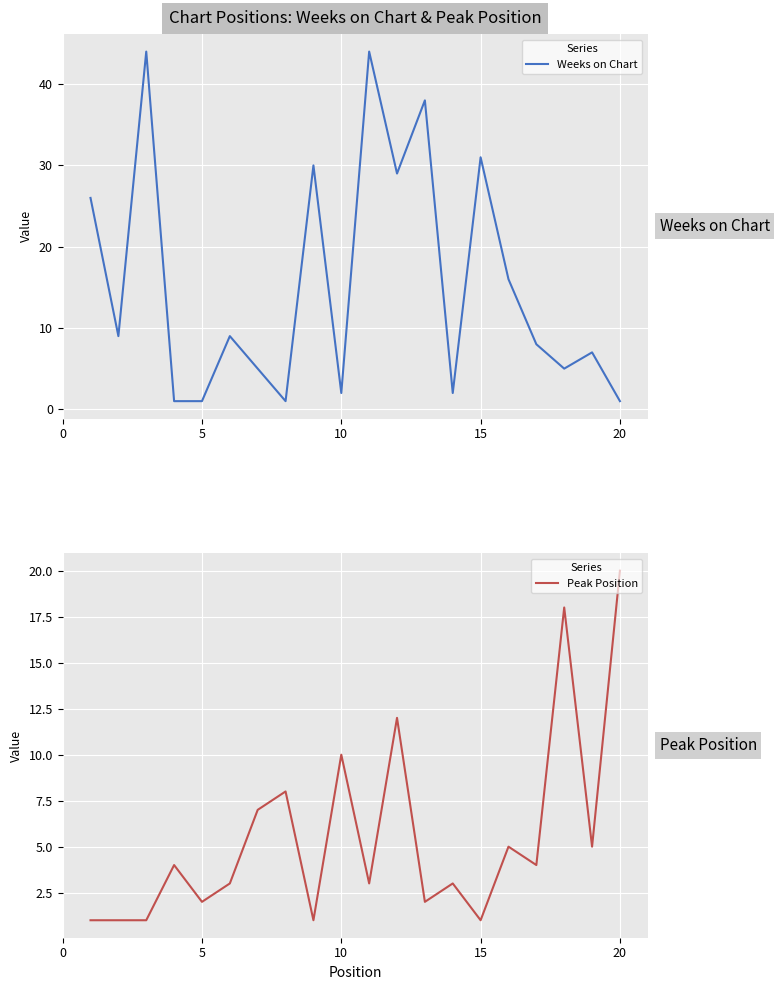

How many times do Peak Position and Weeks on Chart cross each other?

11